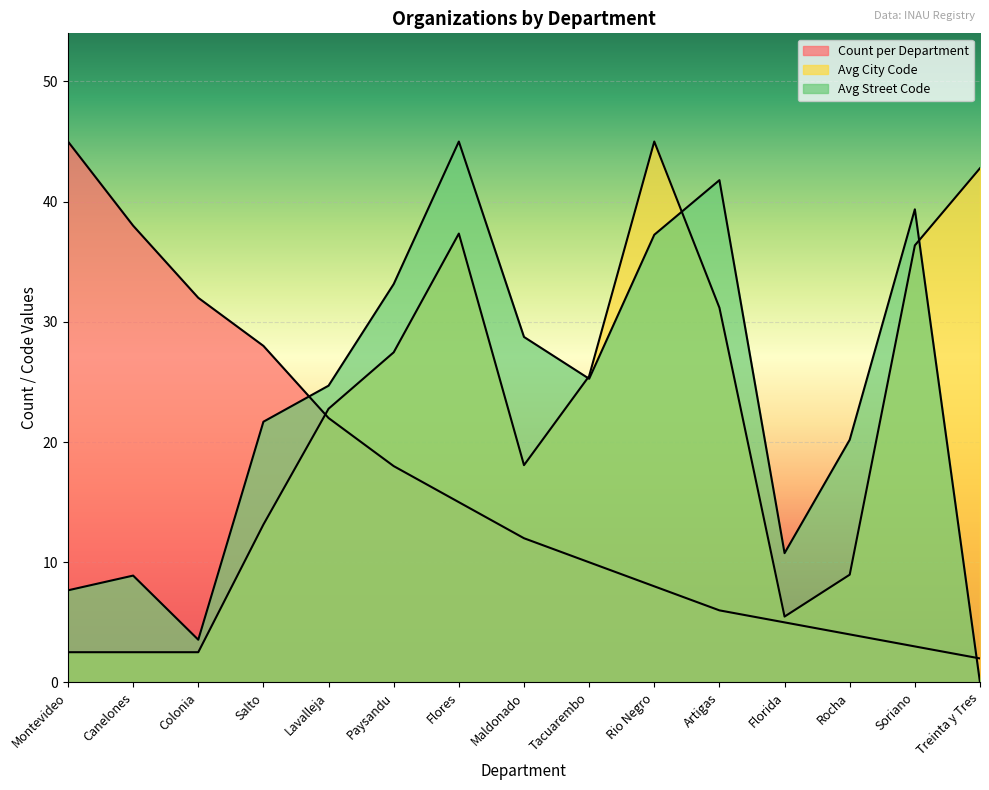

True or false: Avg Street Code has a value of 37.2 at Rio Negro.

True